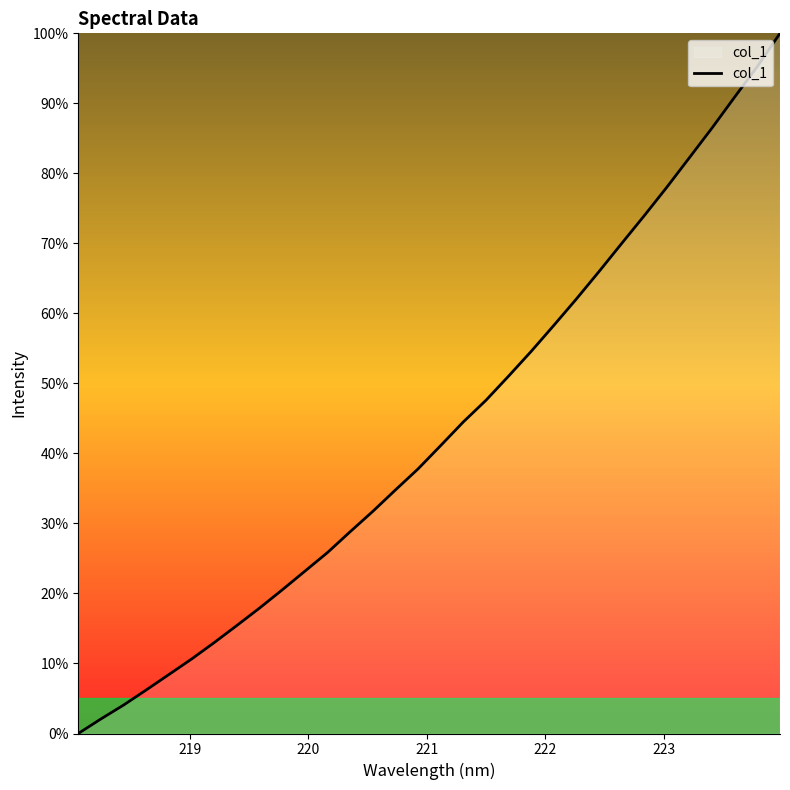

What is the difference between the maximum and minimum values?

100.0